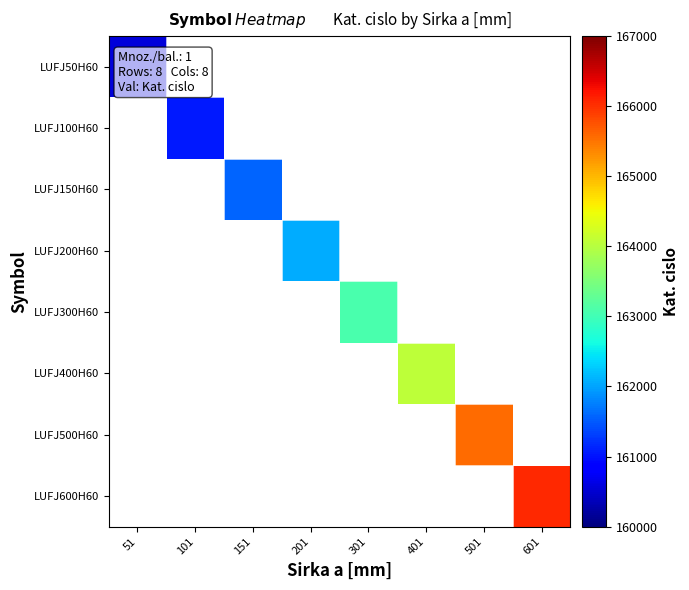

How many values in LUFJ600H60 are above zero?

1